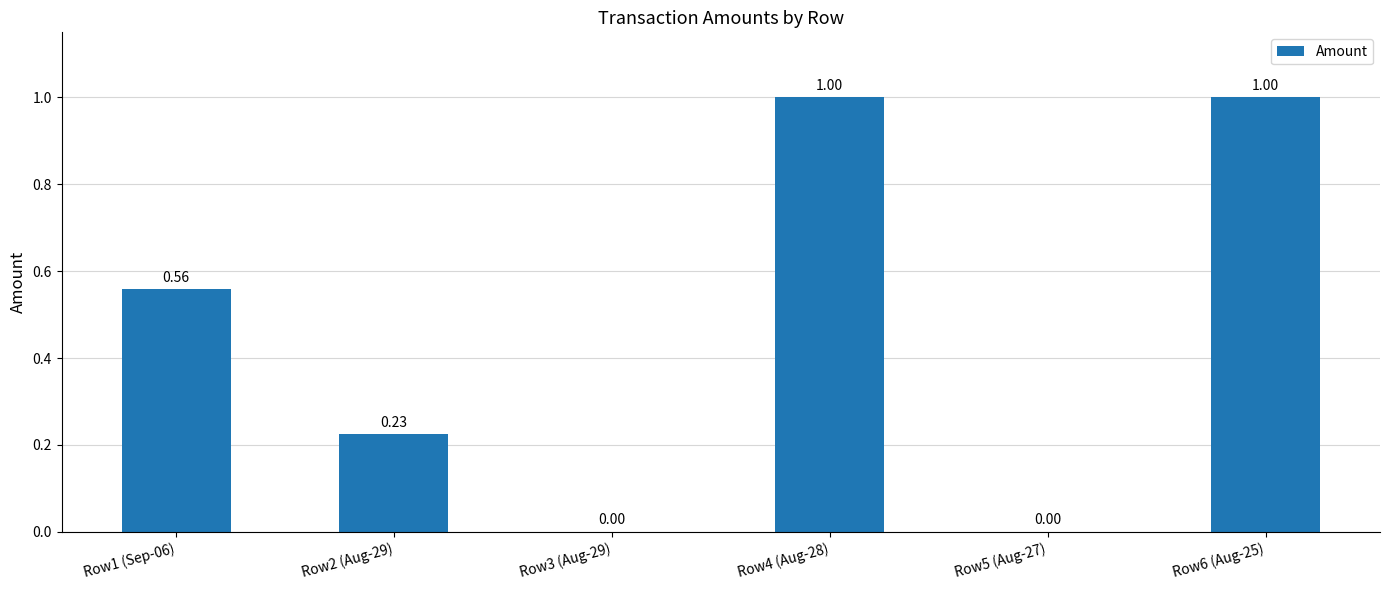

What is the sum of the values at Row6 (Aug-25) and Row5 (Aug-27)?

1.0